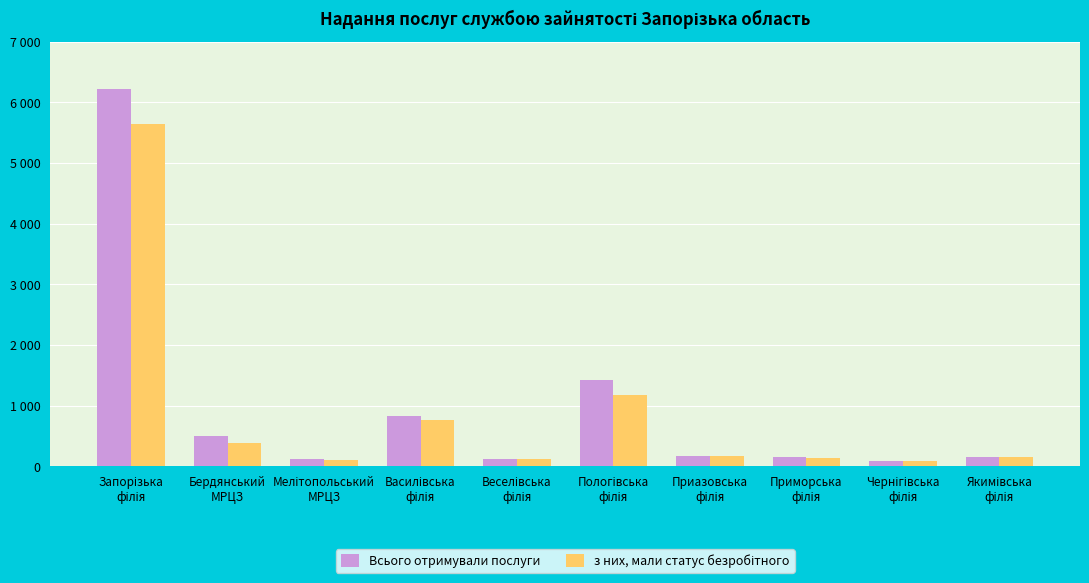

The Всього отримували послуги series shows 33 at Веселівська
філія. True or false?

False